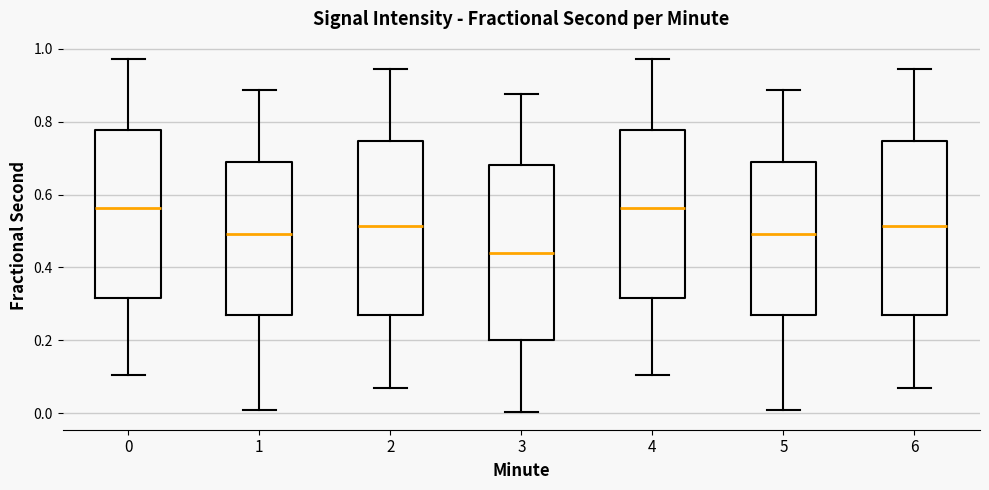

Where does the upper whisker of the box at x = 6 end on the y-axis? The values are not printed on the chart, so give them approximately, as read against the axis.

0.94